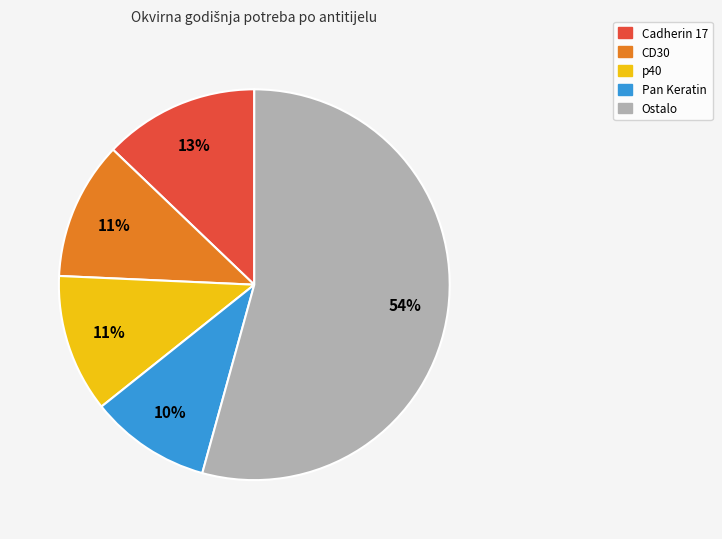

Is there any slice that represents more than half of the pie?

Yes